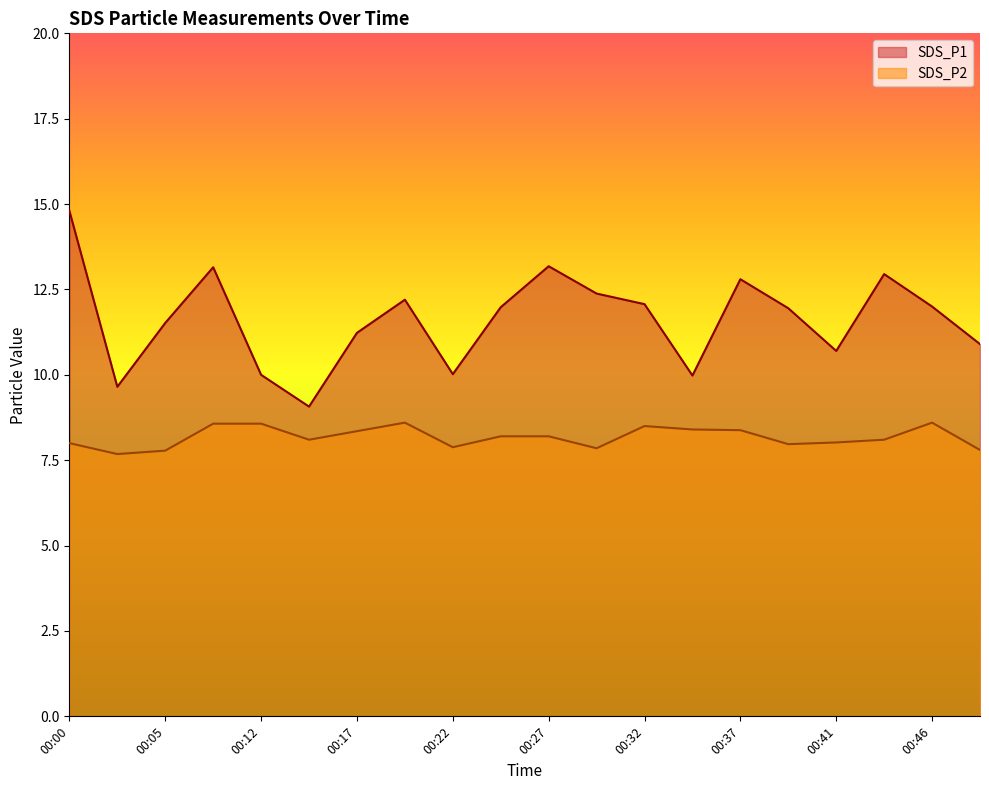

What is the approximate value of SDS_P1 at 00:41?

10.7